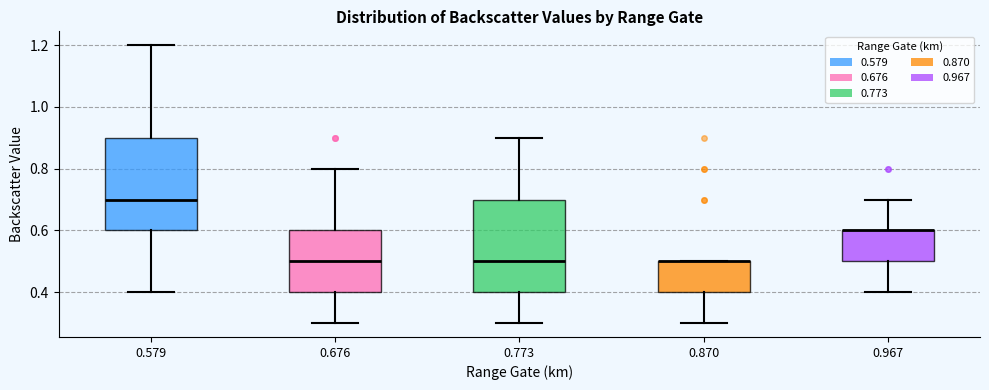

Reading left to right, transcribe this box plot: for each box, give where its median line is, the range the box spans, and where its two whiskers end, as read against the y-axis. The values are not printed on the chart, so give them approximately, as read against the axis.

0.579: median 0.7, box 0.6 to 0.9, whiskers 0.4 to 1.2
0.676: median 0.5, box 0.4 to 0.6, whiskers 0.3 to 0.8
0.773: median 0.5, box 0.4 to 0.7, whiskers 0.3 to 0.9
0.870: median 0.5 (drawn on the box's upper edge), box 0.4 to 0.5, whiskers 0.3 to 0.5
0.967: median 0.6 (drawn on the box's upper edge), box 0.5 to 0.6, whiskers 0.4 to 0.7